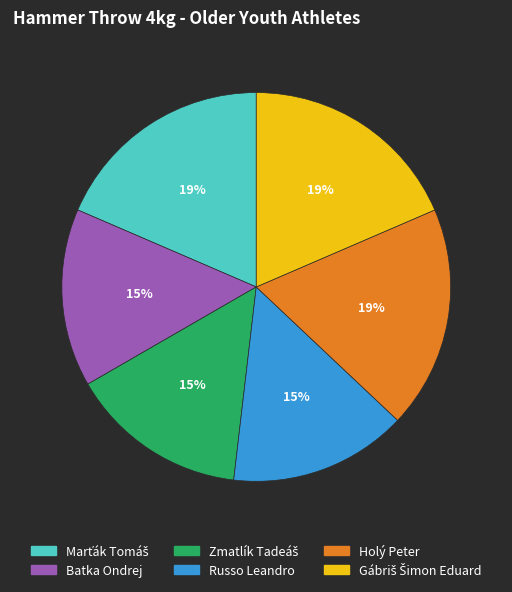

Is the sum of Holý Peter and Batka Ondrej greater than half?

No